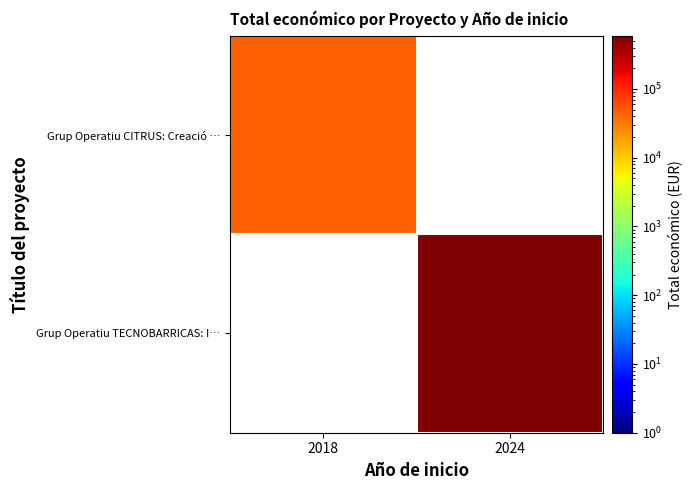

What is the highest value of the Grup Operatiu CITRUS: Creació … series?

46300.0